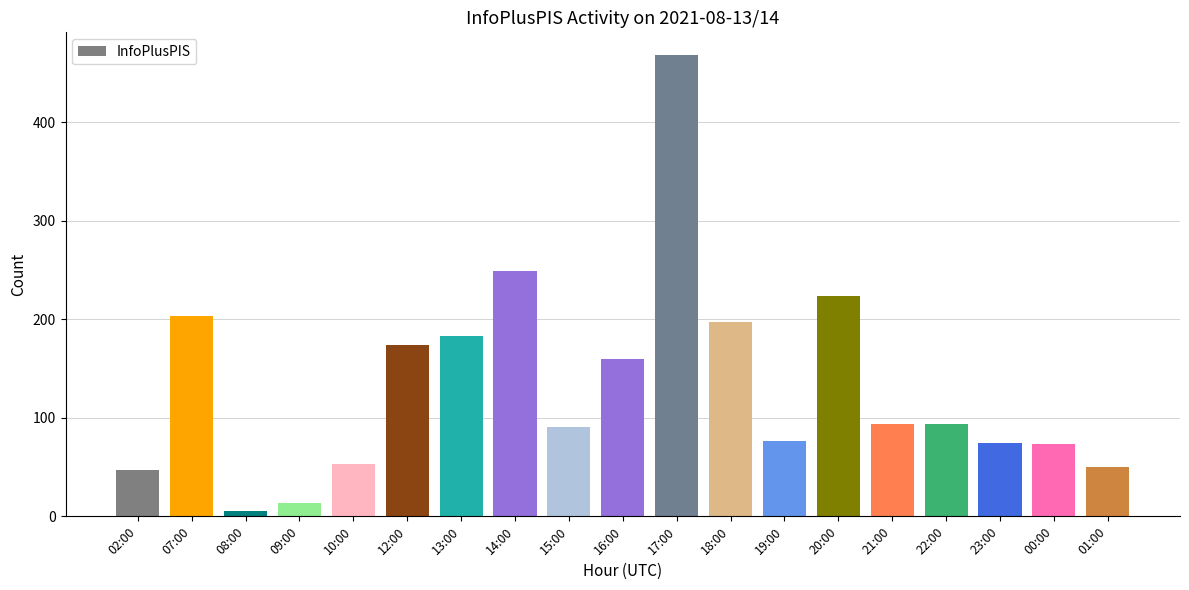

Approximately how many times larger is the value at 18:00 compared to 13:00?

1.1